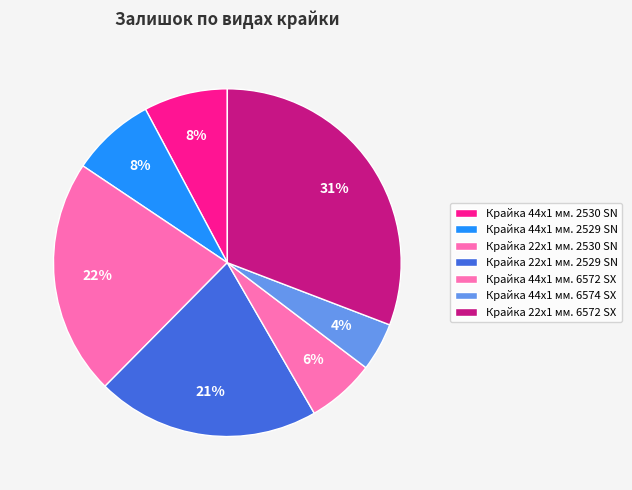

How many segments does this pie chart have?

7